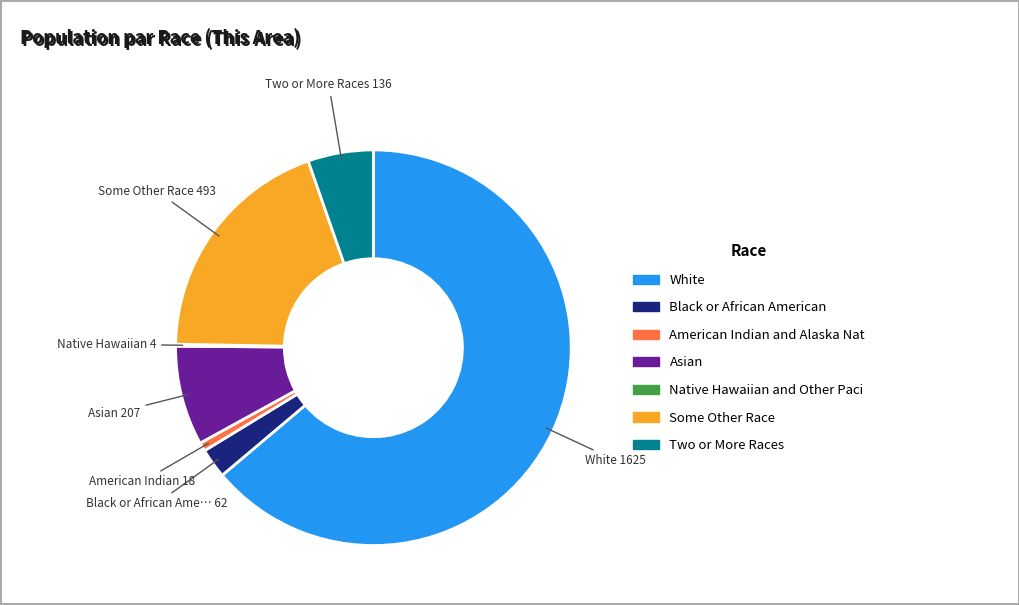

How many slices are in this pie chart?

7